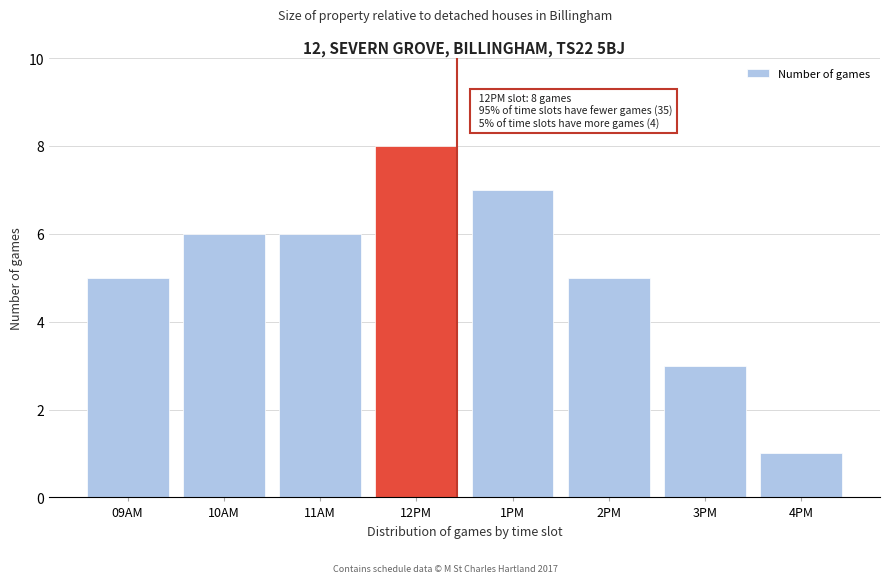

Reading left to right, transcribe all the data shown in this chart.

5	6	6	8	7	5	3	1